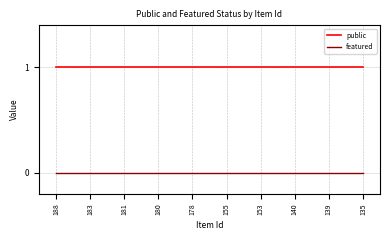

True or false: featured and public cross at least once.

False